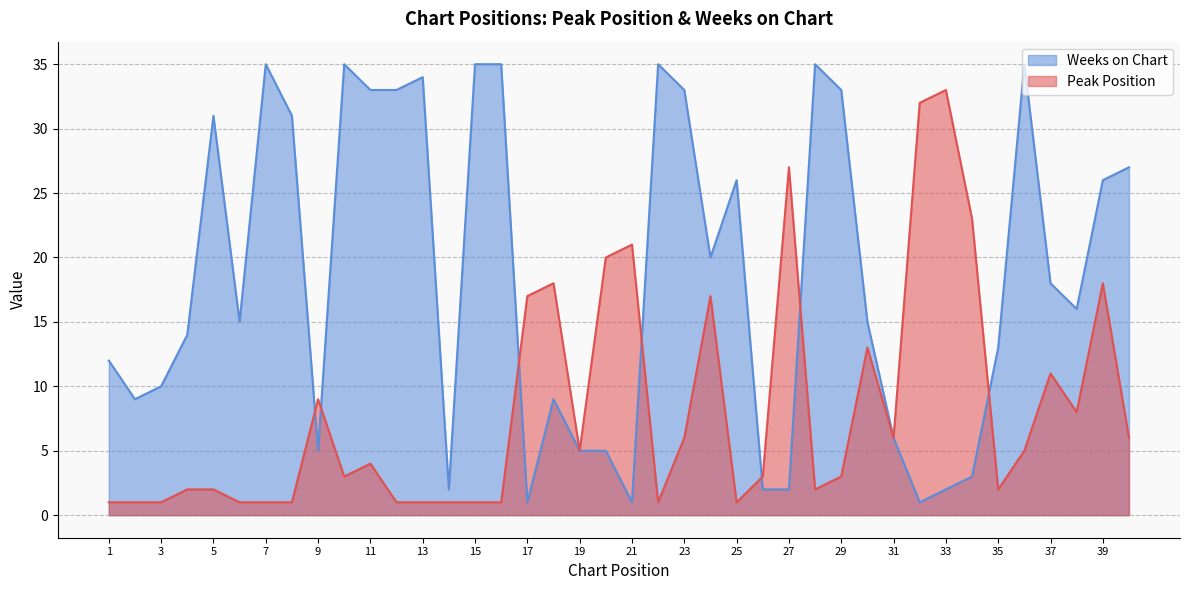

Which series has the widest spread of values?

Weeks on Chart